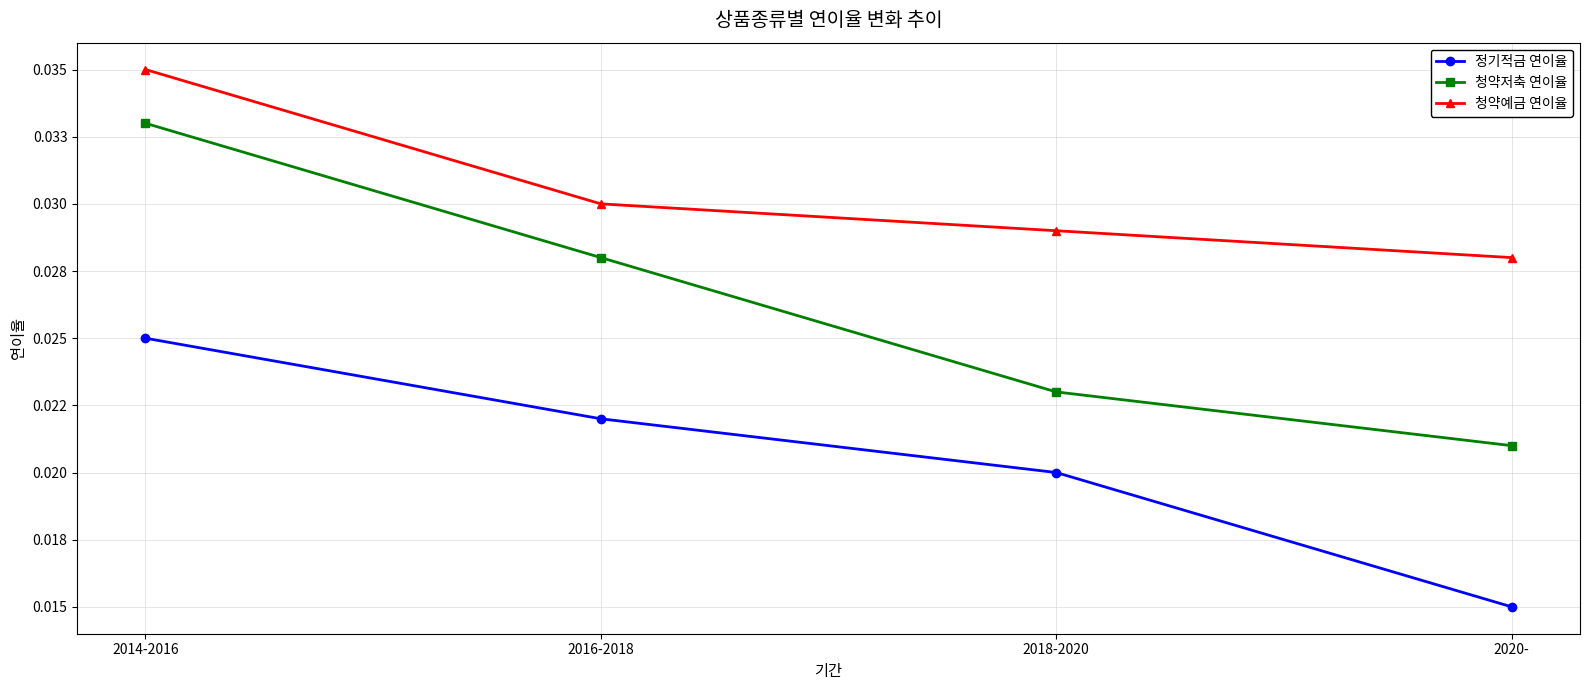

True or false: 청약예금 연이율 and 청약저축 연이율 cross at least once.

False